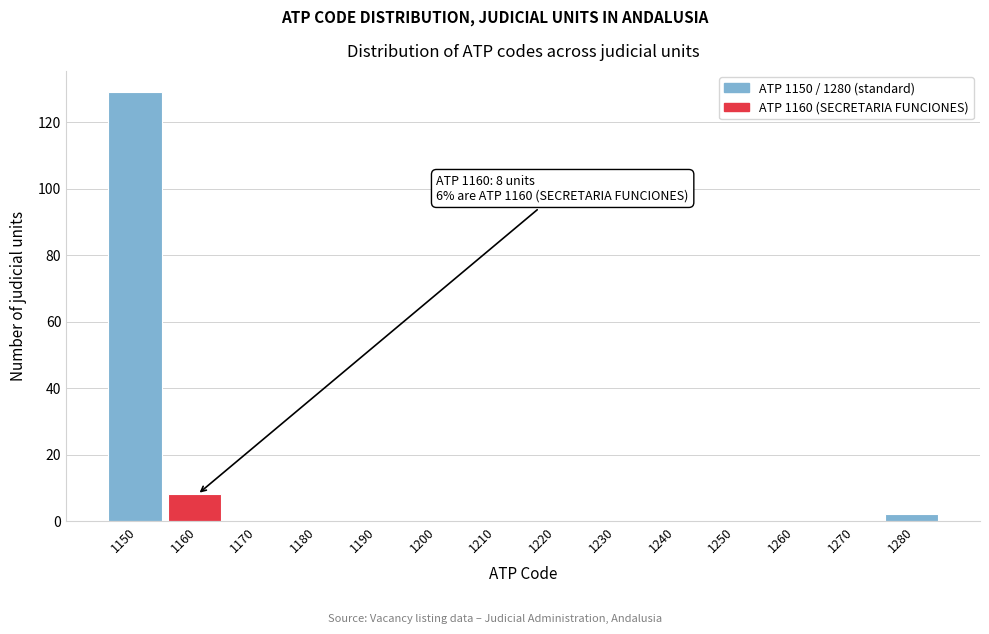

Which range on the x-axis has the tallest bar?

1145 to 1155